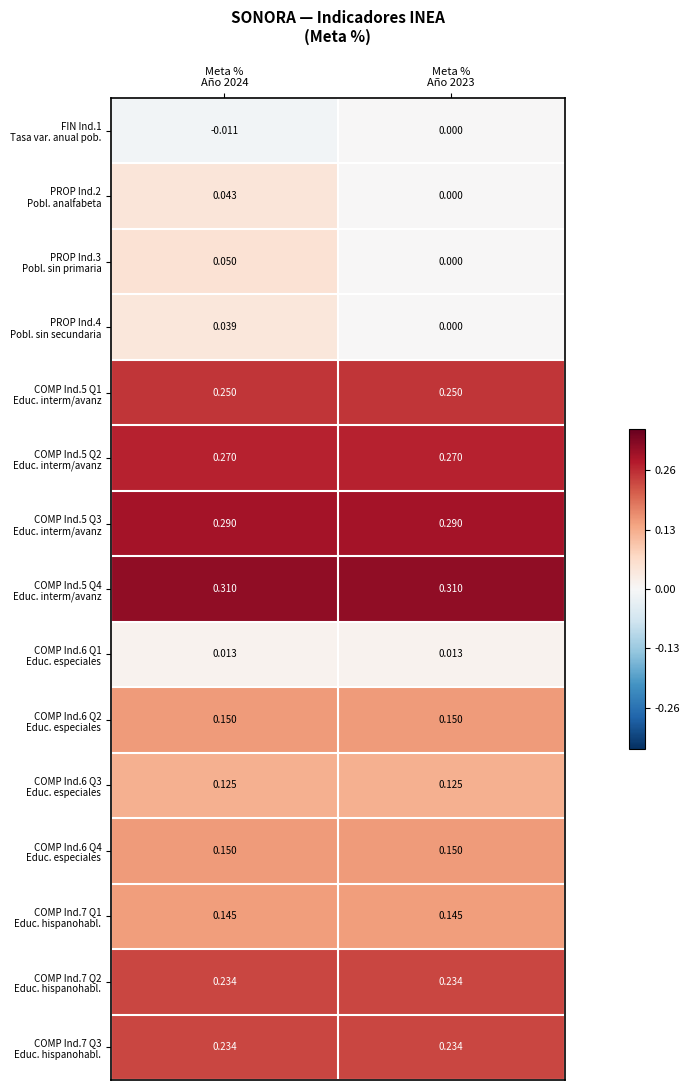

Count the number of categories in the chart.

2